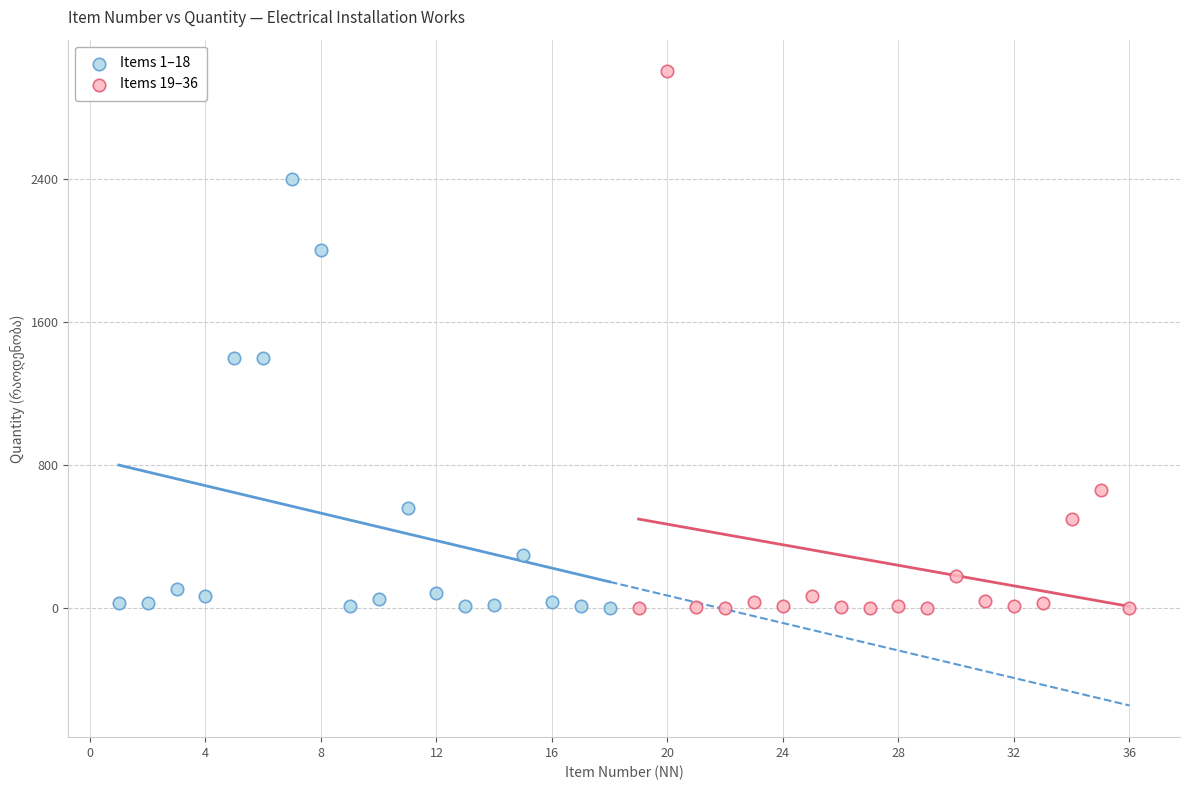

Which series reaches the maximum Y coordinate?

Items 19–36